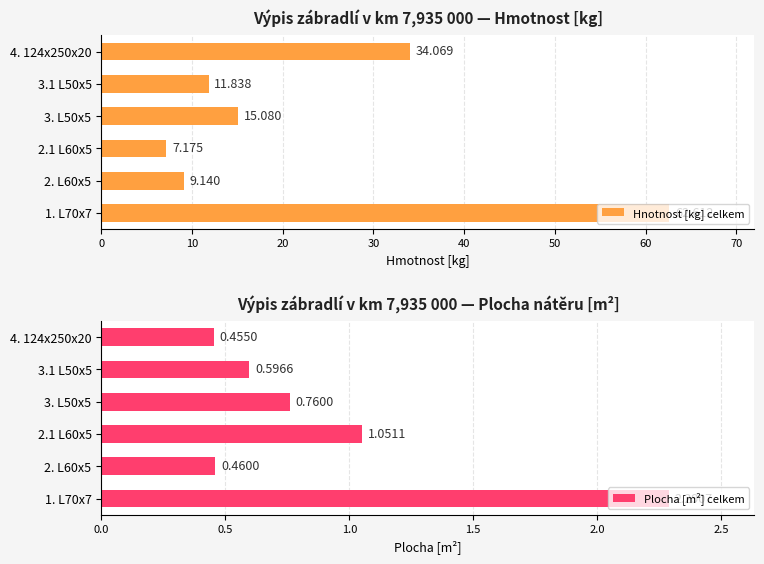

At how many categories does at least one series exceed 3?

6